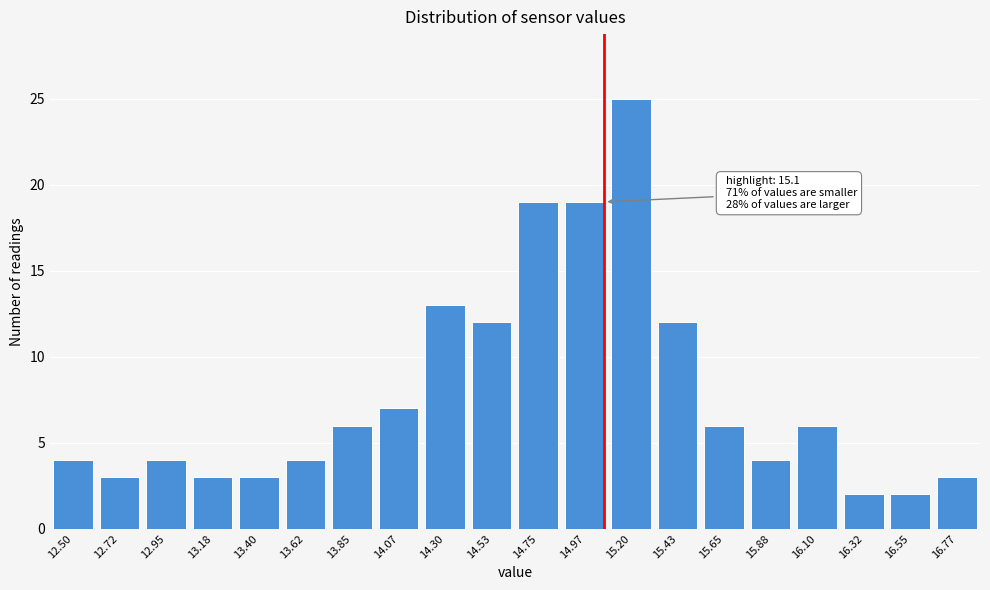

Reading right to left, extract all data points from this chart.

16.77=3	16.55=2	16.32=2	16.10=6	15.88=4	15.65=6	15.43=12	15.20=25	14.97=19	14.75=19	14.53=12	14.30=13	14.07=7	13.85=6	13.62=4	13.40=3	13.18=3	12.95=4	12.72=3	12.50=4